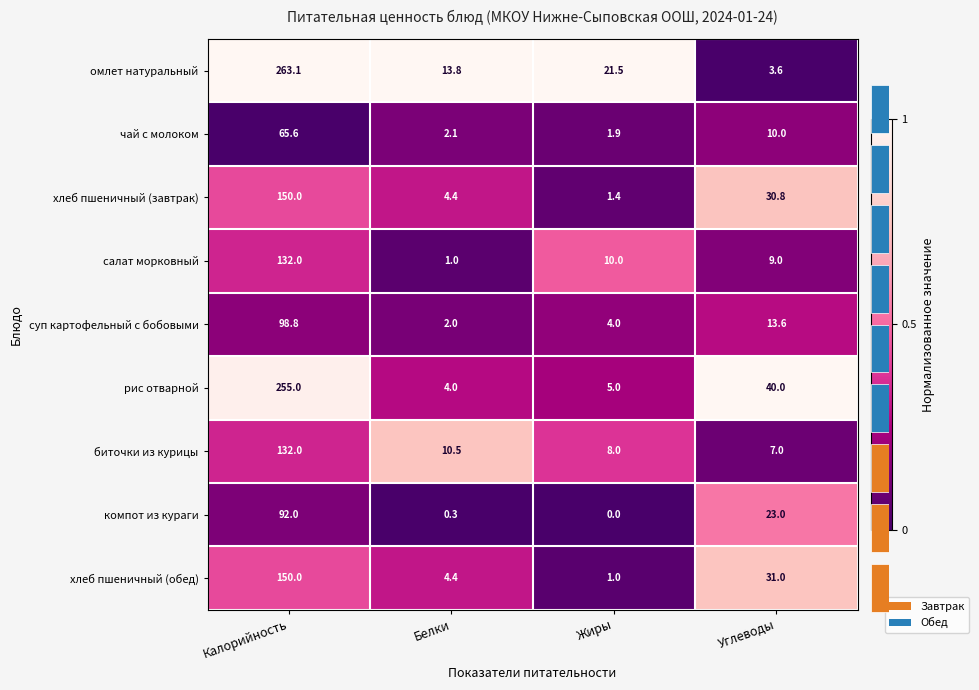

The компот из кураги series shows 0.2 at Углеводы. True or false?

False